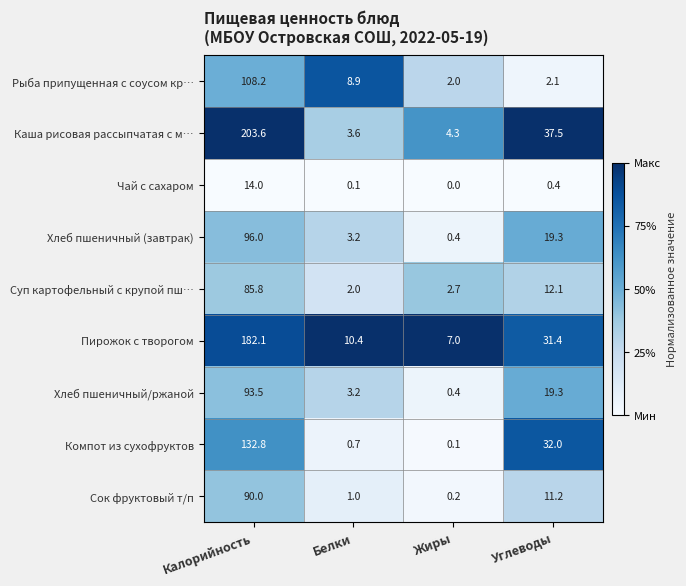

Count the number of data series in this chart.

9